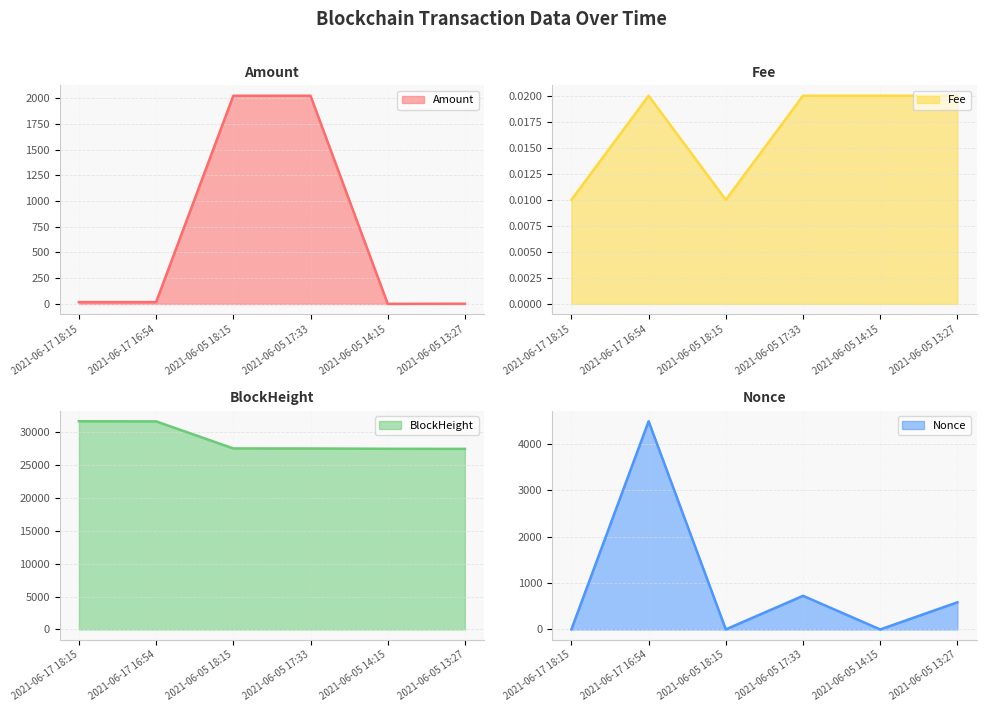

Which has a higher value, 2021-06-17 16:54 or 2021-06-17 18:15?

2021-06-17 16:54